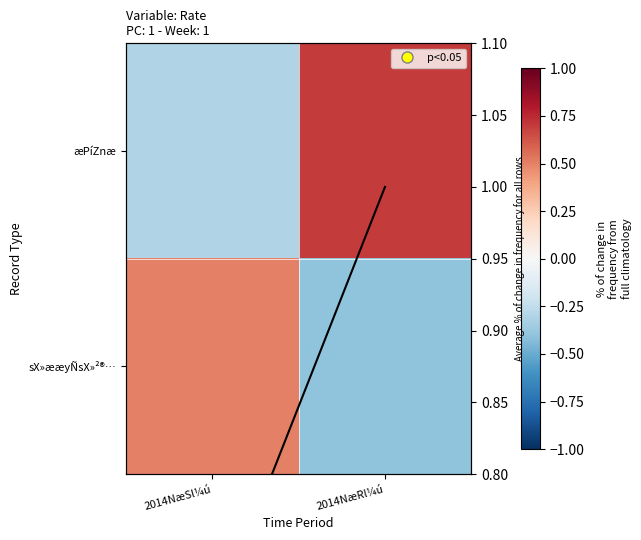

Which series has the largest range (max minus min)?

æPíZnæ